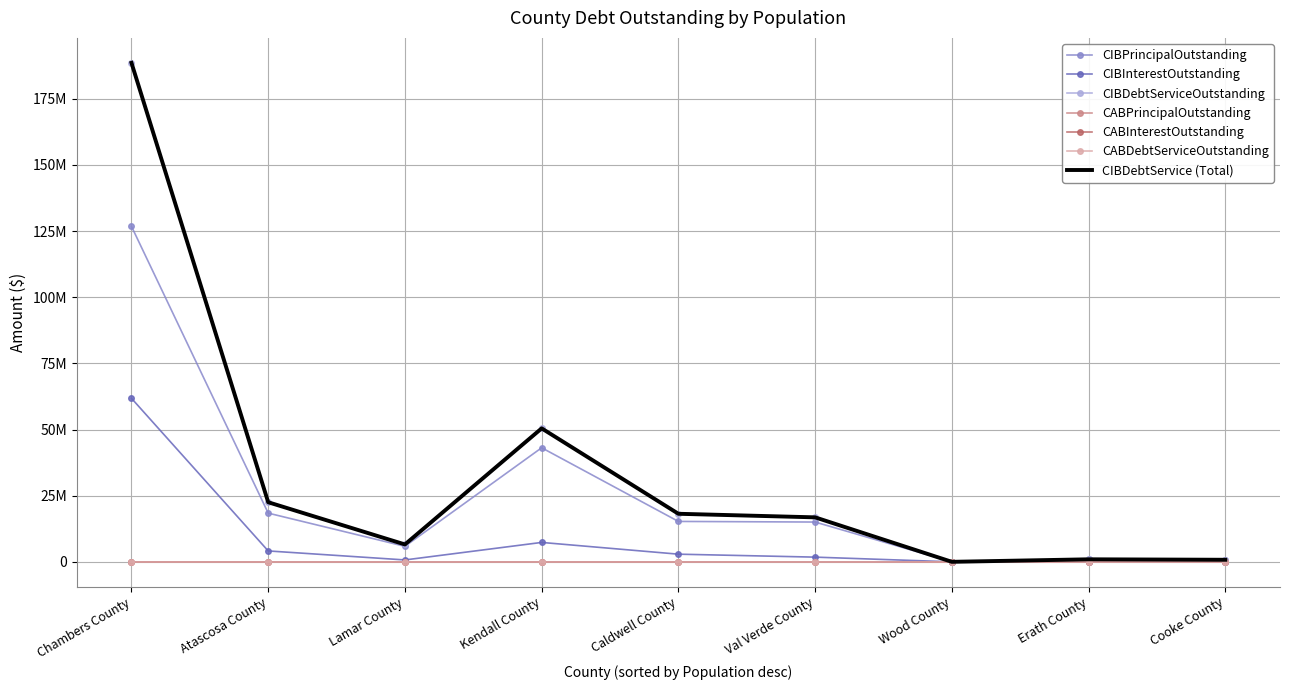

The CIBPrincipalOutstanding series shows 126805000.0 at Chambers County. True or false?

True